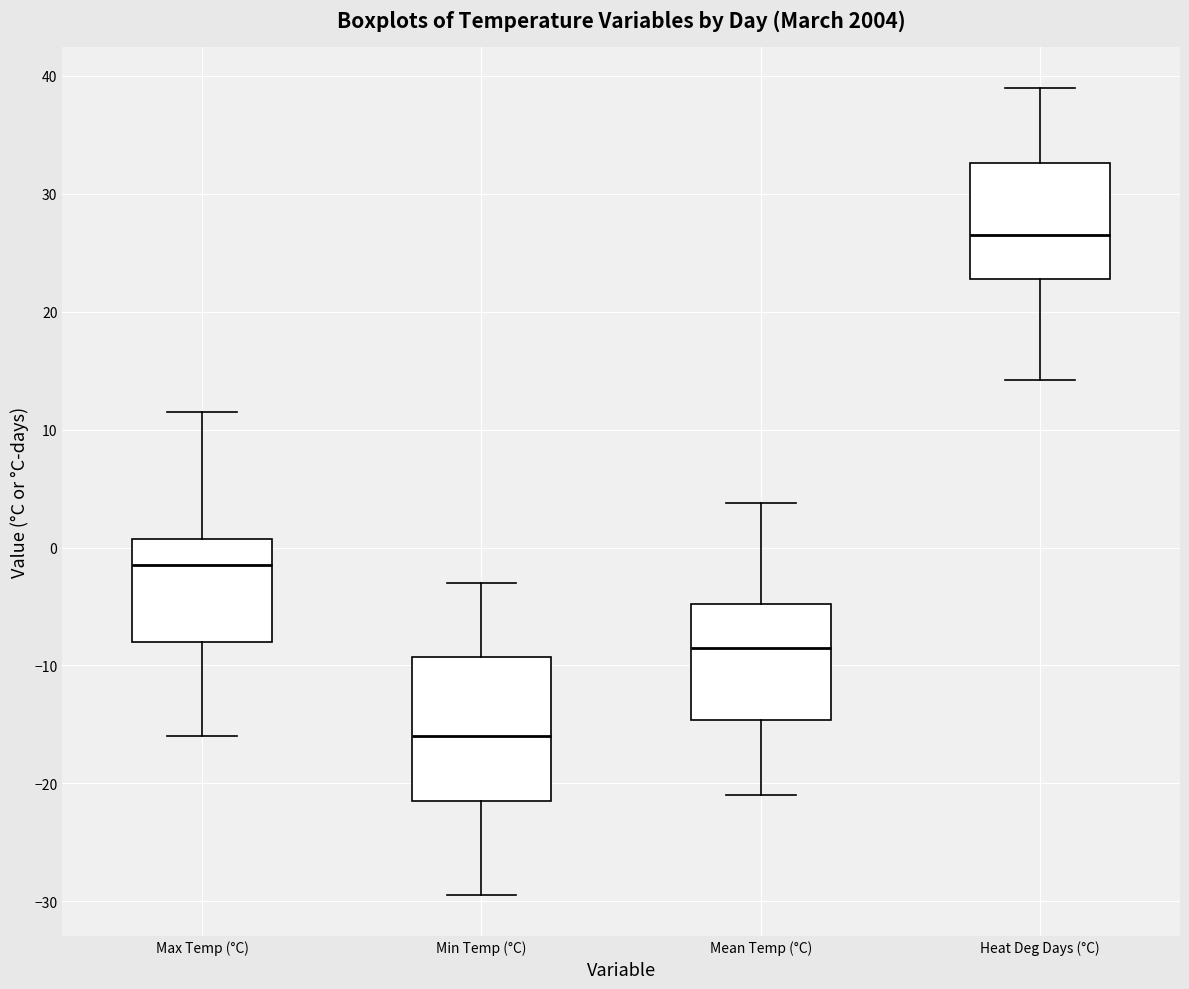

Where does the lower whisker of the box for Mean Temp (°C) end on the y-axis? The values are not printed on the chart, so give them approximately, as read against the axis.

-21